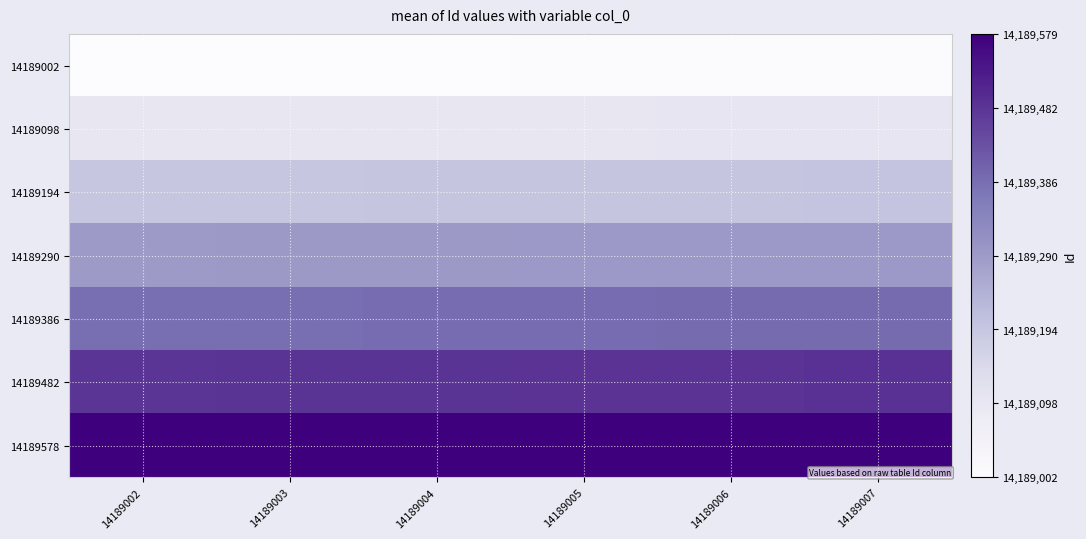

Reading left to right, what are all the values shown in this chart?

14189002: 14189002=14189002	14189003=14189003	14189004=14189004	14189005=14189005	14189006=14189006	14189007=14189007
14189098: 14189002=14189098	14189003=14189099	14189004=14189100	14189005=14189101	14189006=14189102	14189007=14189103
14189194: 14189002=14189194	14189003=14189195	14189004=14189196	14189005=14189197	14189006=14189198	14189007=14189199
14189290: 14189002=14189290	14189003=14189291	14189004=14189292	14189005=14189293	14189006=14189294	14189007=14189295
14189386: 14189002=14189386	14189003=14189387	14189004=14189388	14189005=14189389	14189006=14189390	14189007=14189391
14189482: 14189002=14189482	14189003=14189483	14189004=14189484	14189005=14189485	14189006=14189486	14189007=14189487
14189578: 14189002=14189578	14189003=14189579	14189004=14189578	14189005=14189579	14189006=14189578	14189007=14189579